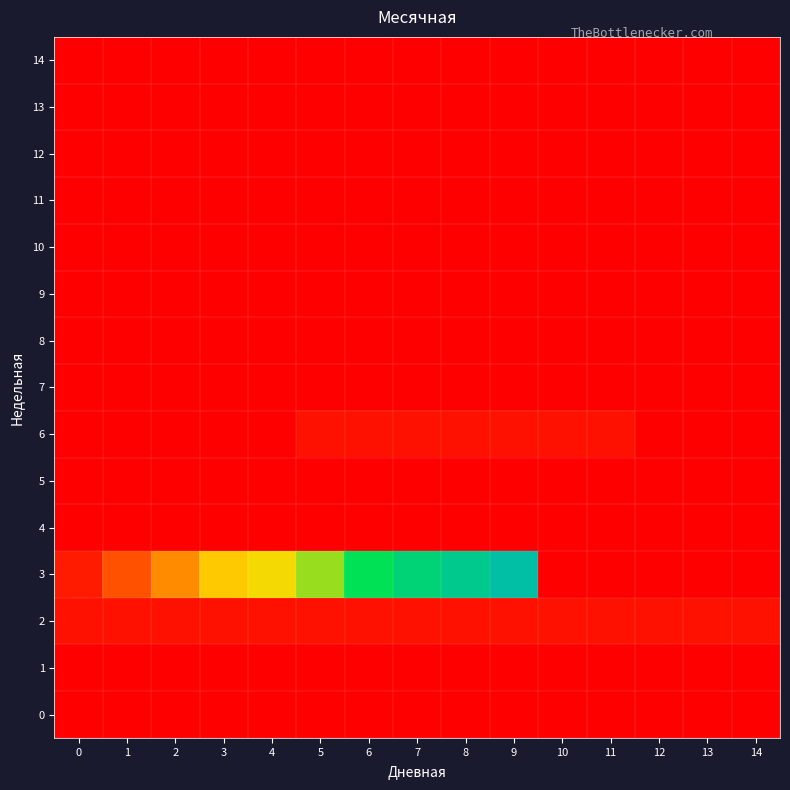

List the series in order of their peak value, highest first.

3, 2, 6, 0, 1, 4, 5, 7, 8, 9, 10, 11, 12, 13, 14